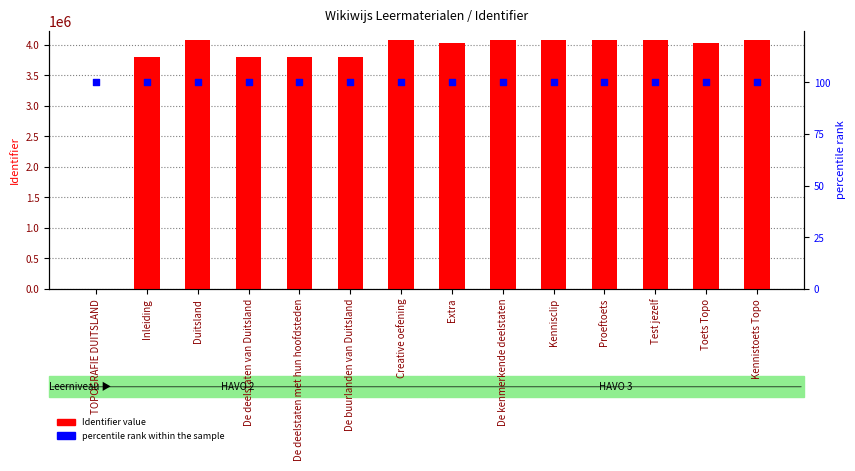

What is the total value across all series at Creative oefening?

4071919